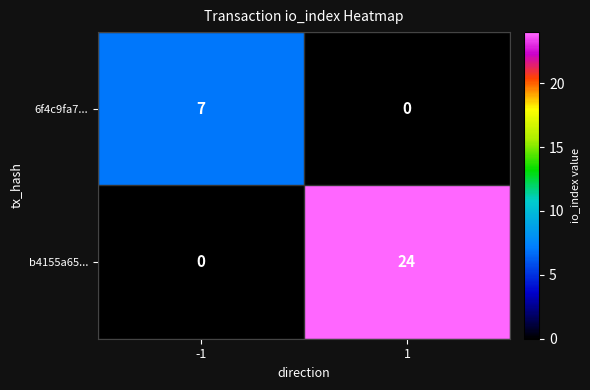

What is the maximum value shown in the chart?

24